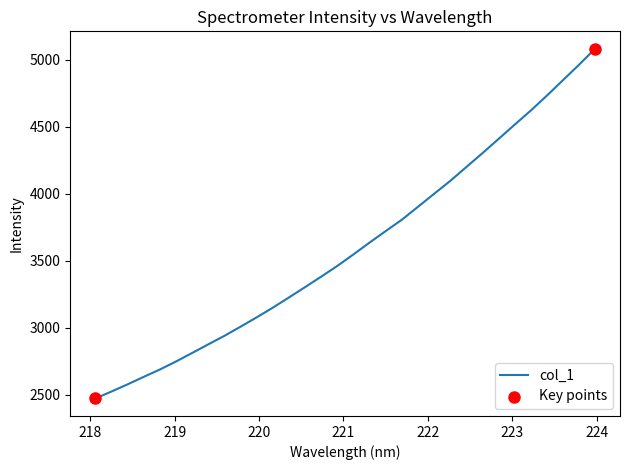

What is the difference between the maximum and minimum values?

2610.8